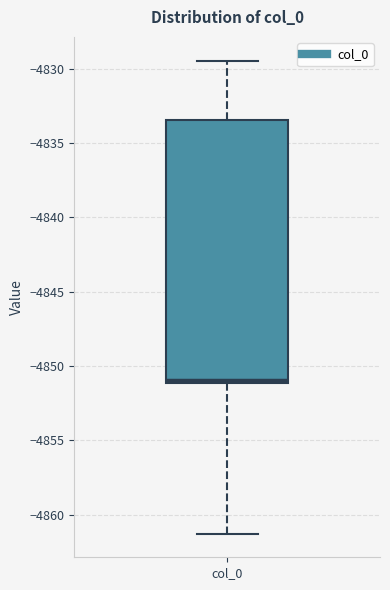

Read this box plot against the y-axis: the position of the median line, the range covered by the box, and the ends of both whiskers. The values are not printed on the chart, so give them approximately, as read against the axis.

median -4851.0 (just above the box's lower edge), box -4851.0 to -4833.5, whiskers -4861.5 to -4829.5